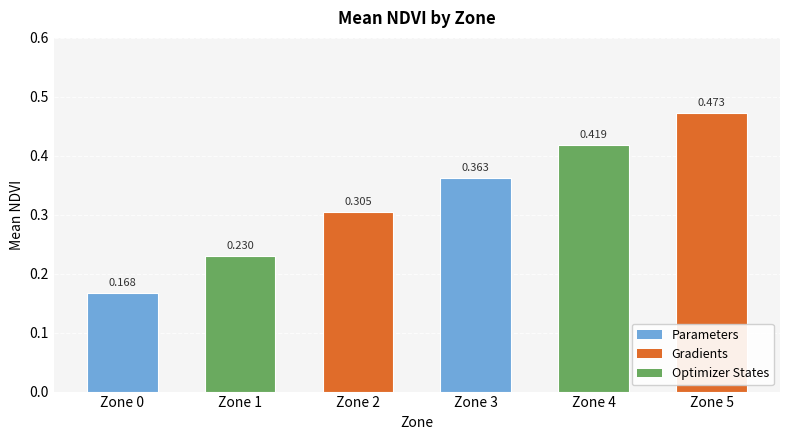

How many data points does each series have?

6